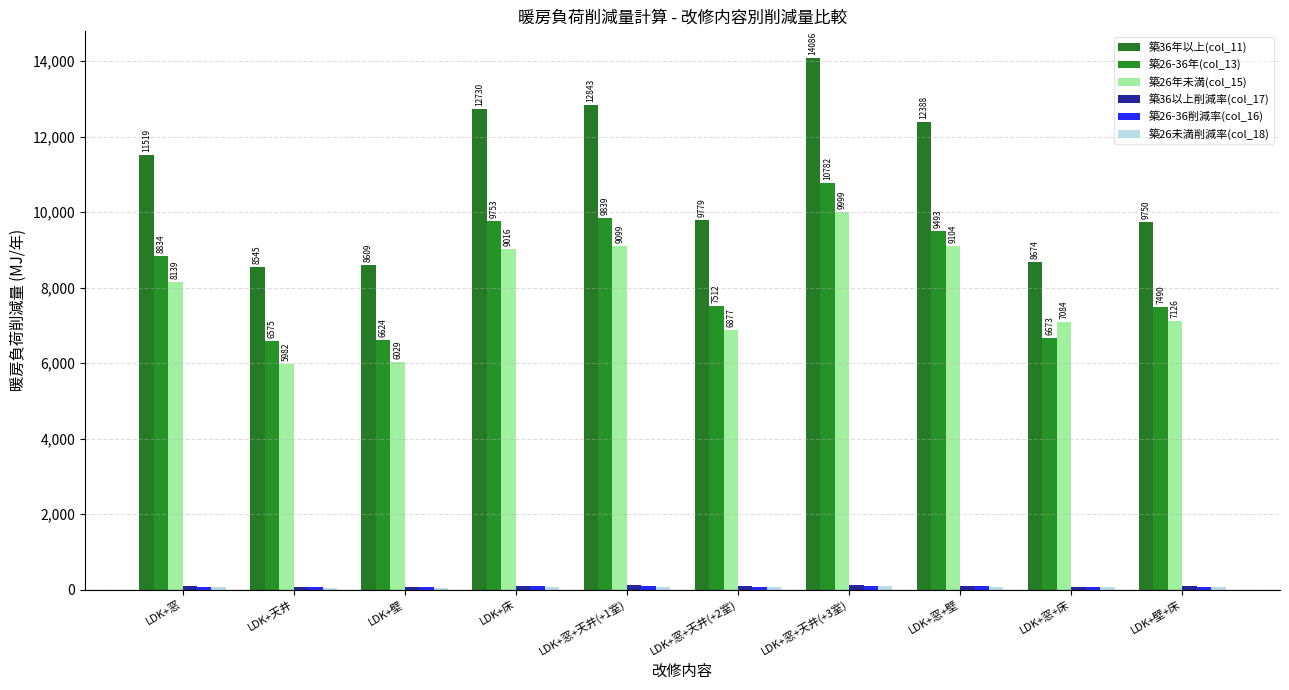

The 築26未満削減率(col_18) series shows 145.2 at LDK+窓+天井(+3室). True or false?

False